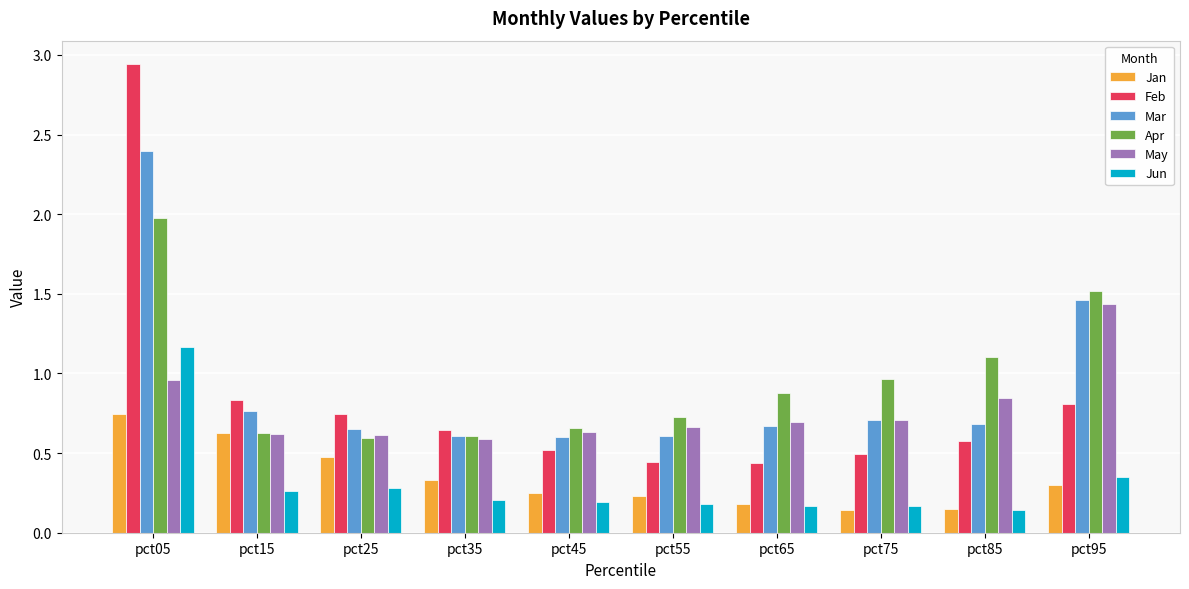

At which category does the chart reach its peak across all series?

pct05